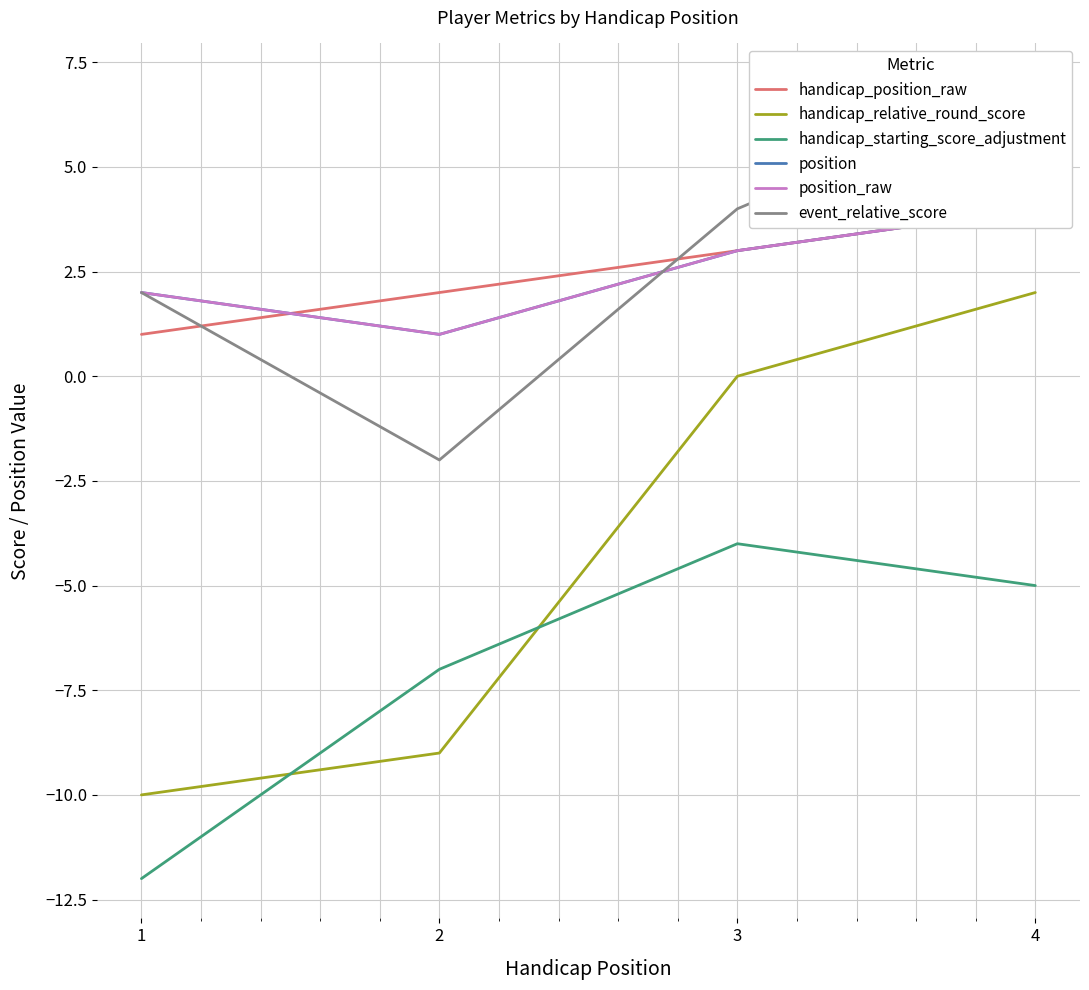

The handicap_relative_round_score series shows -10 at 1. True or false?

True